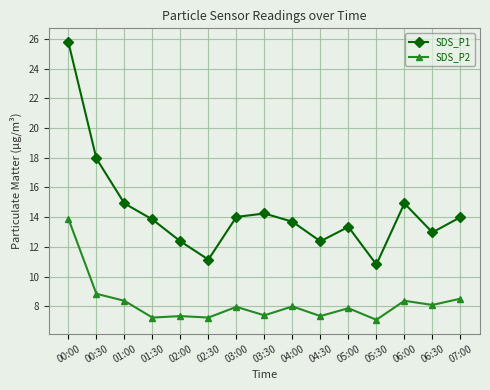

At 04:00, list the series in order from largest to smallest.

SDS_P1, SDS_P2